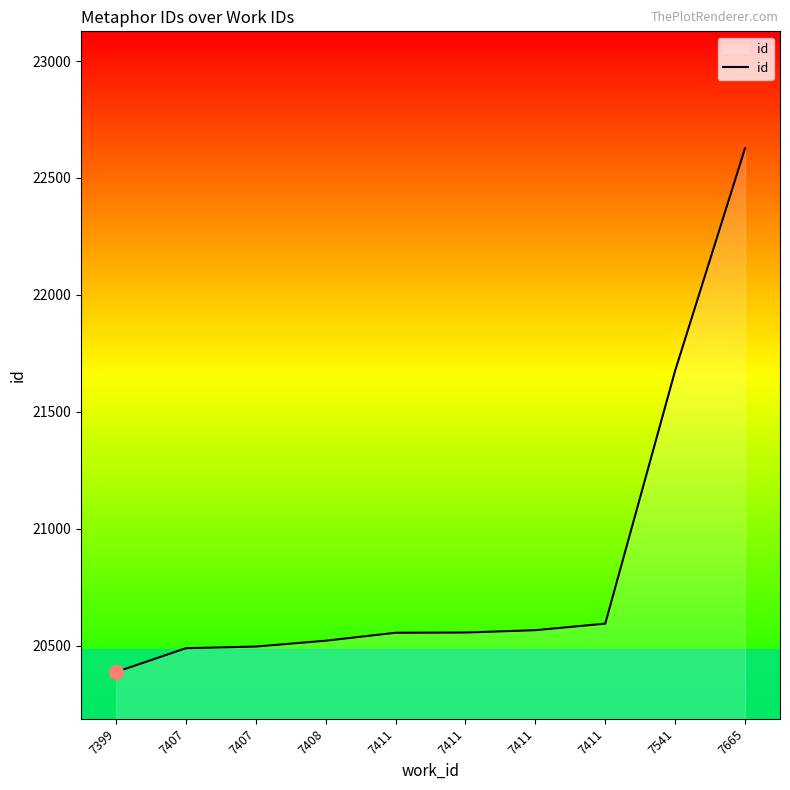

Does the chart display data point markers on the line(s)?

No